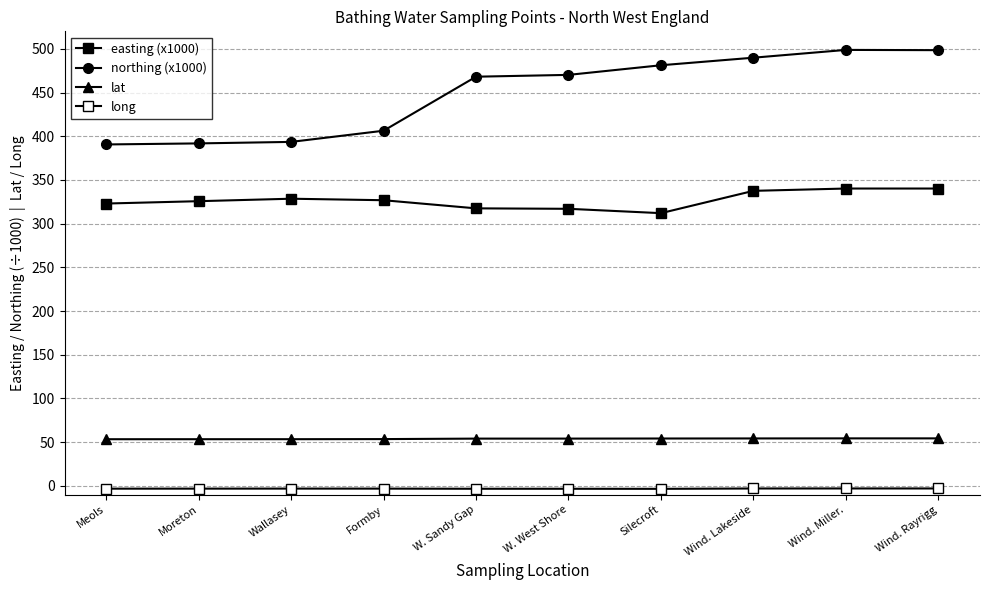

At which category does lat reach its first local peak?

Wind. Miller.